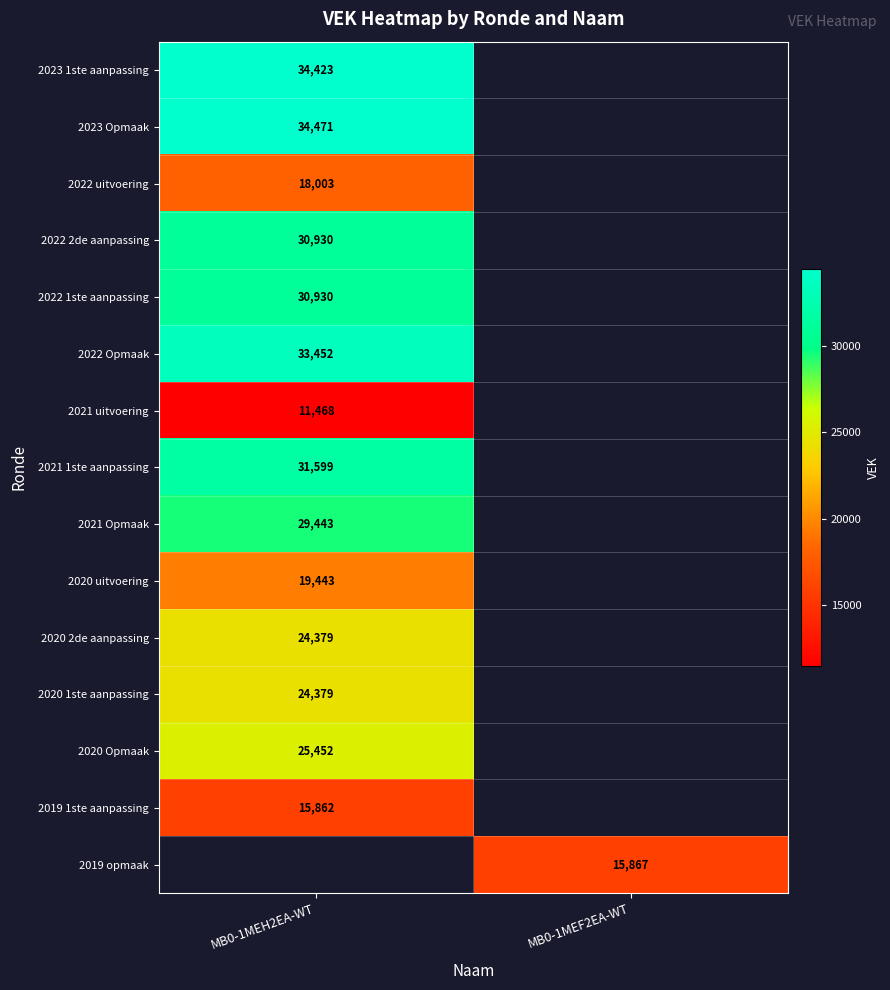

At how many categories does at least one series exceed 29355?

1